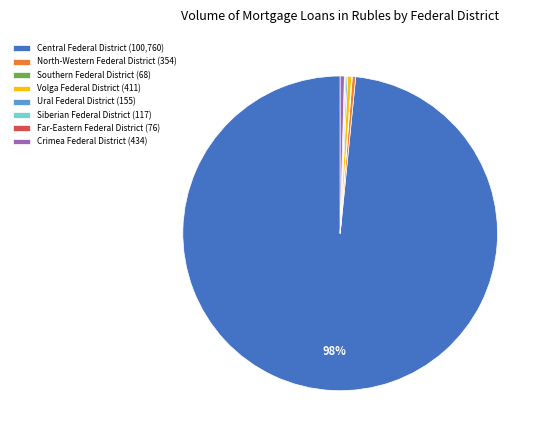

To the nearest percent, what is the average slice percentage?

12%